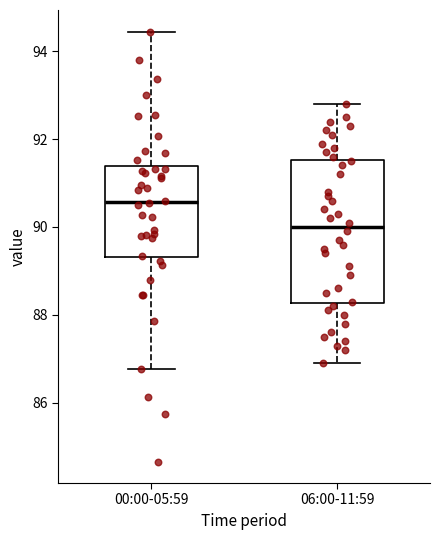

Comparing the boxes themselves (not the whiskers), which one is the tallest?

06:00-11:59